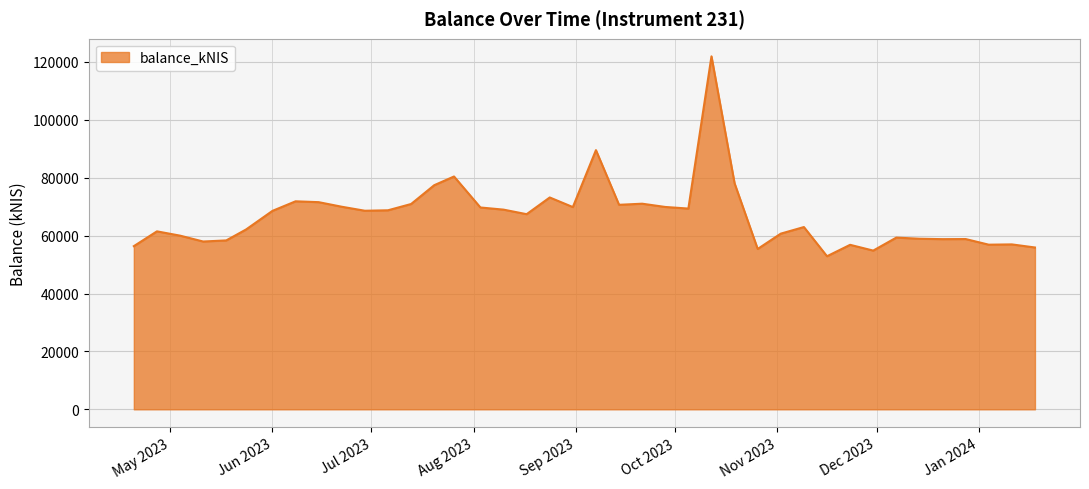

What is the maximum value shown in the chart?

121919.9